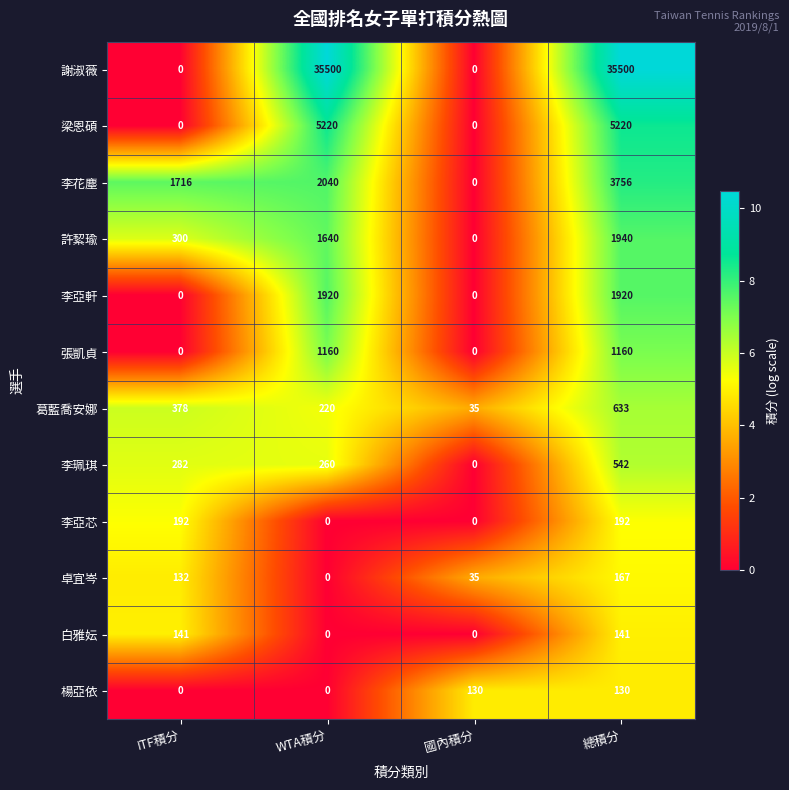

Between ITF積分 and WTA積分, which series saw the biggest shift?

謝淑薇